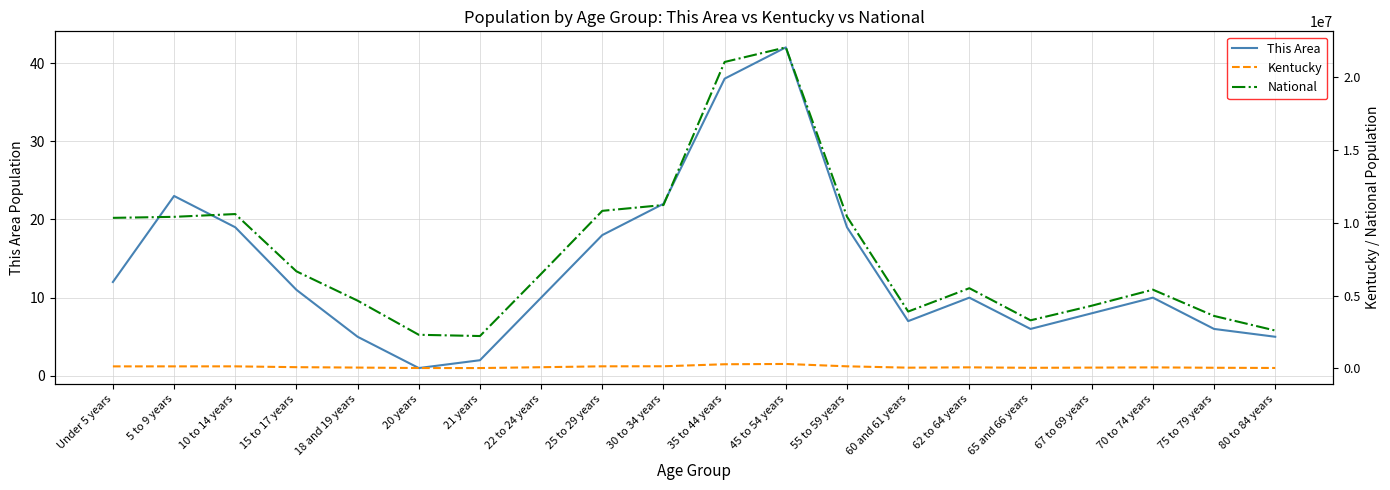

What is the greatest value displayed?

22000000